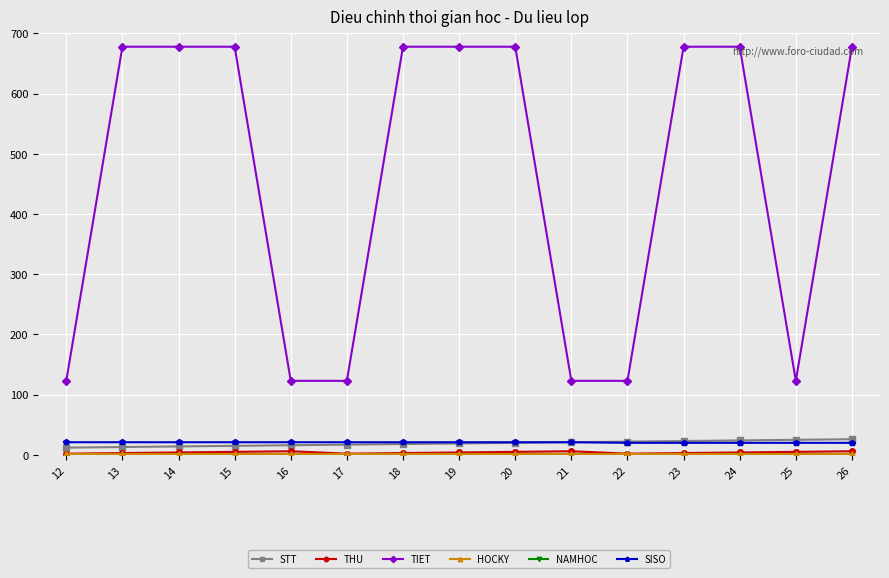

What is the value of the SISO point at the 14th from the left?

20